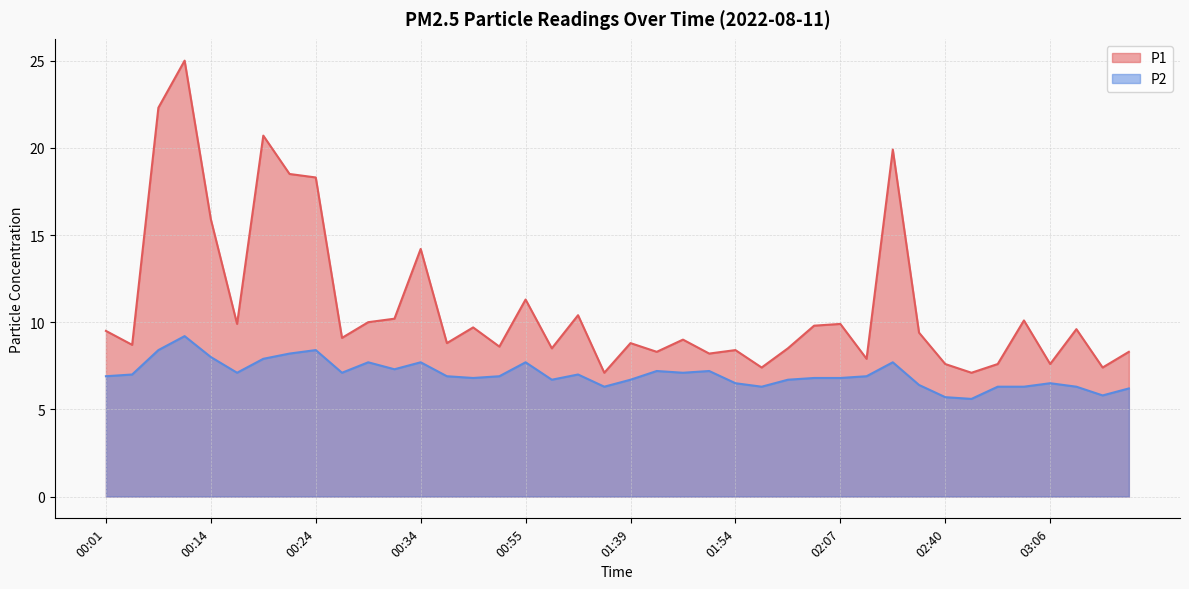

List the series in order of their peak value, highest first.

P1, P2